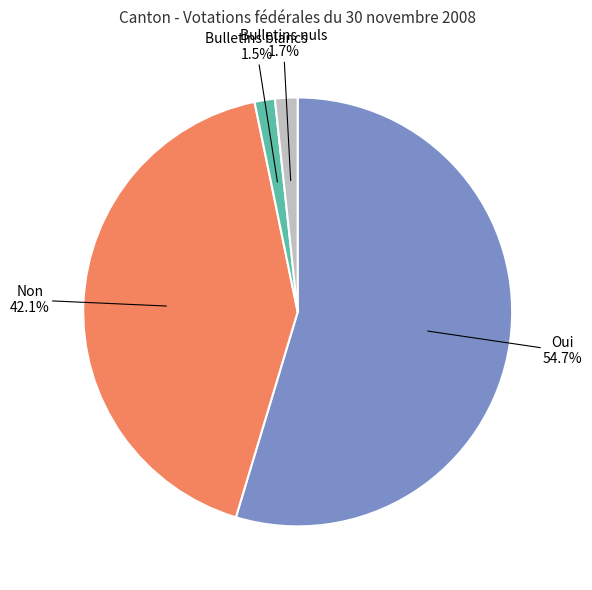

Is there any slice that represents more than half of the pie?

Yes